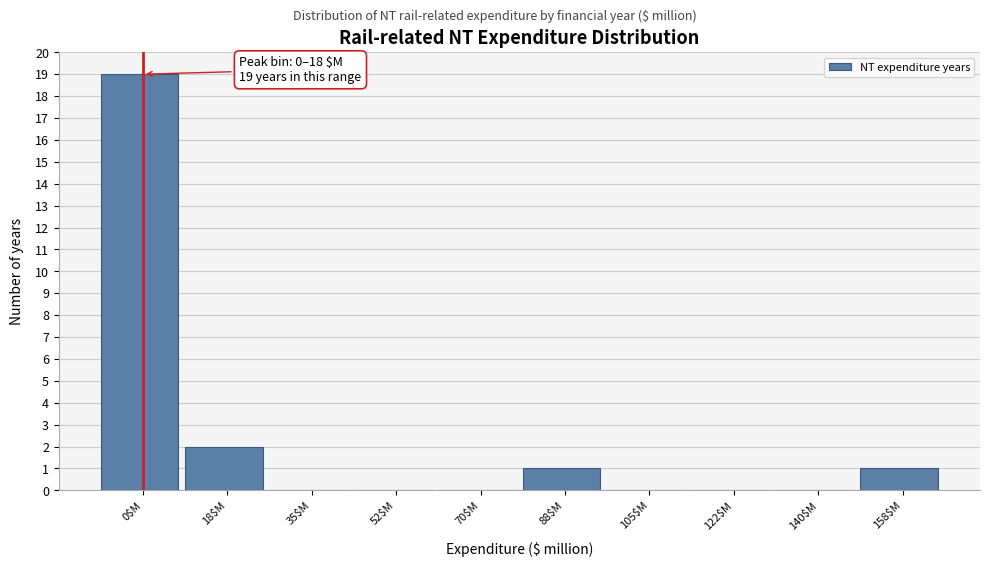

Which label corresponds to the largest value in the chart?

0$M